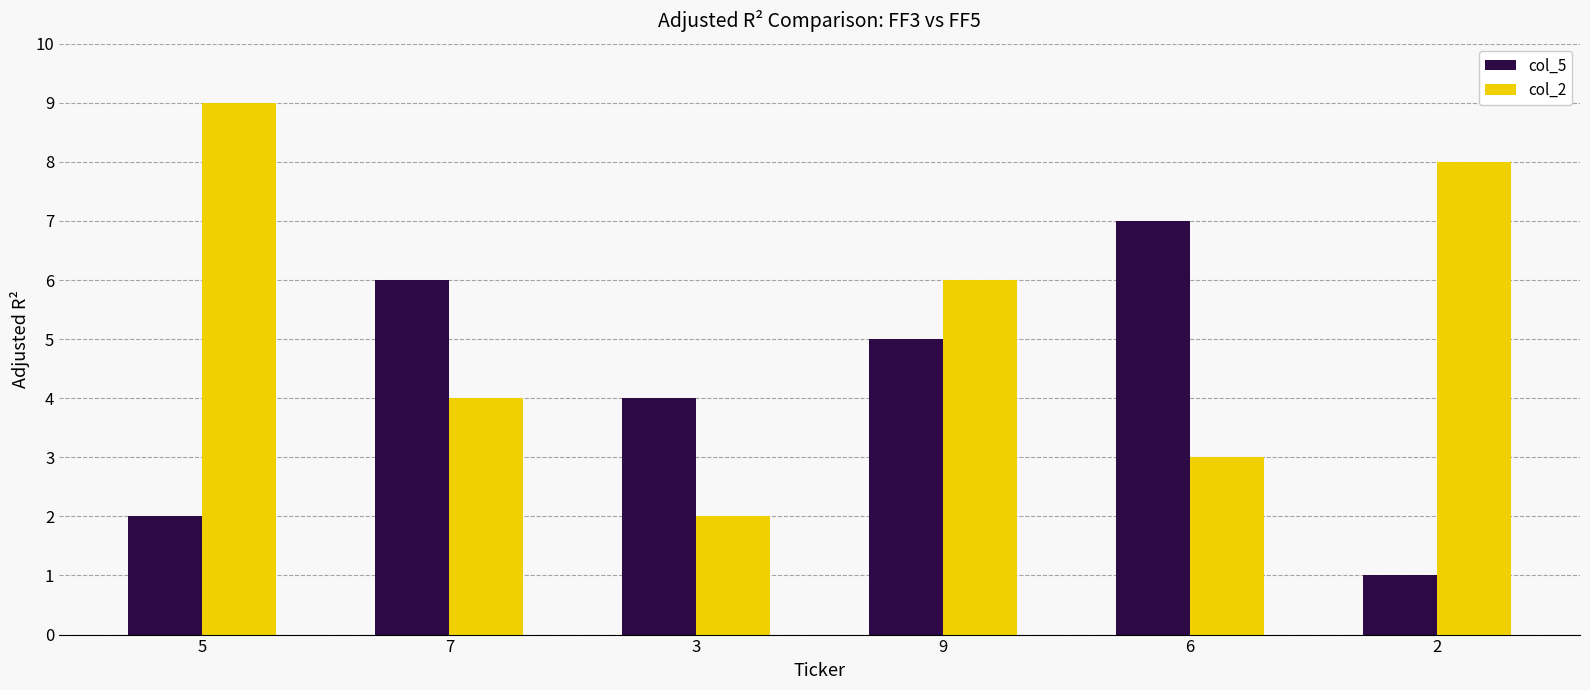

What are all the series names shown in the legend?

col_5, col_2